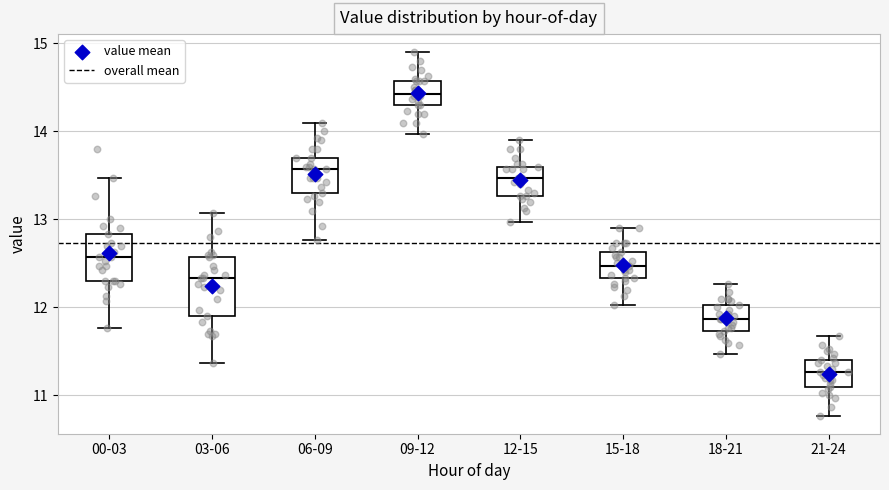

Which box's median line is the highest?

09-12